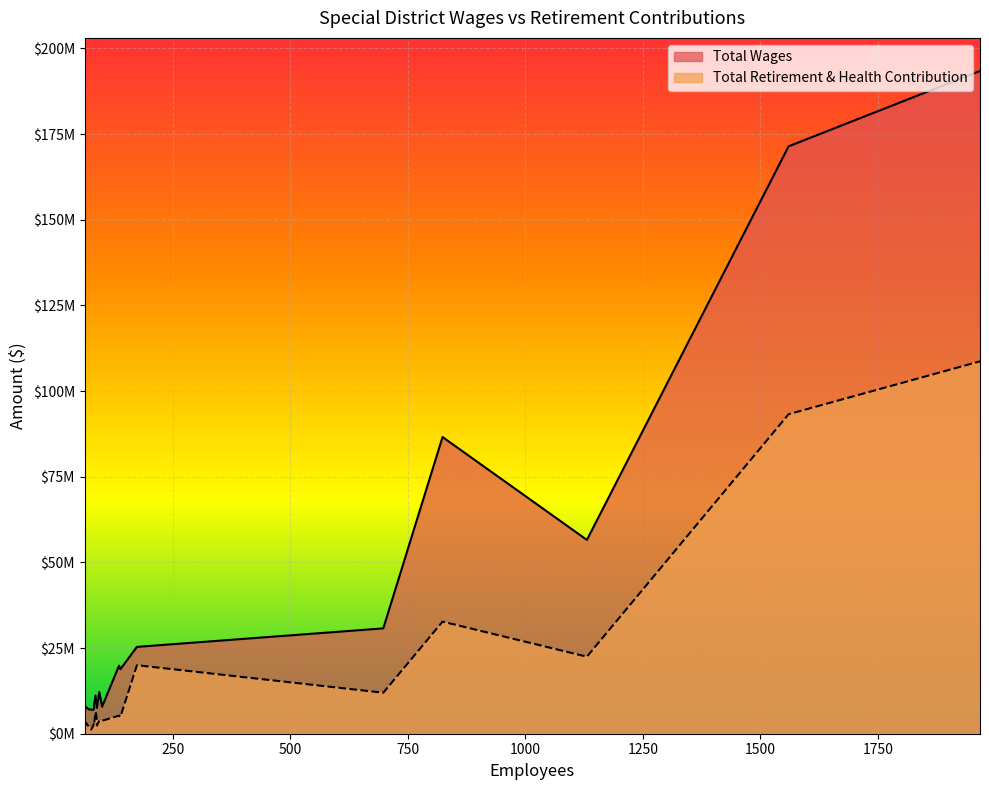

How many lines are shown in the chart?

2